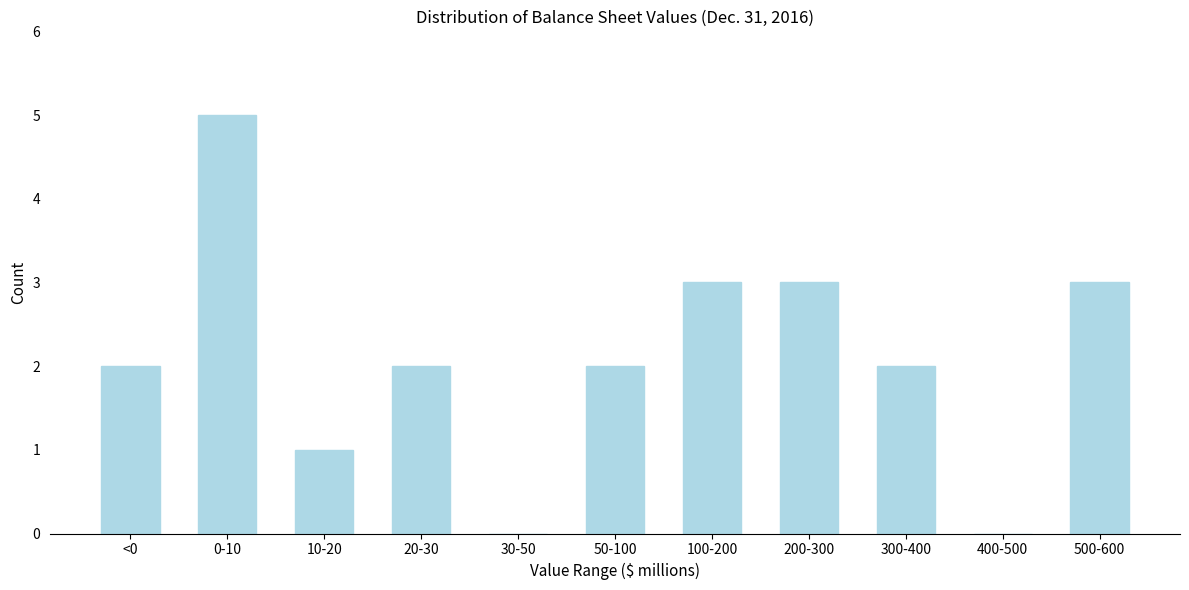

Reading left to right, transcribe all the data shown in this chart.

<0=2	0-10=5	10-20=1	20-30=2	30-50=0	50-100=2	100-200=3	200-300=3	300-400=2	400-500=0	500-600=3